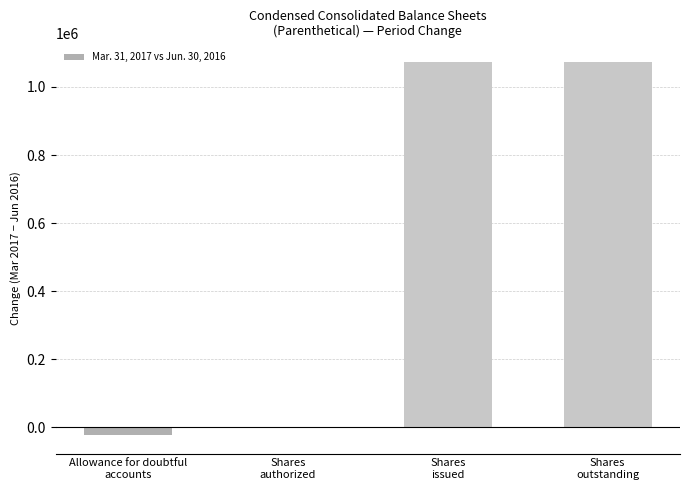

What is the sum of all values?

2122637